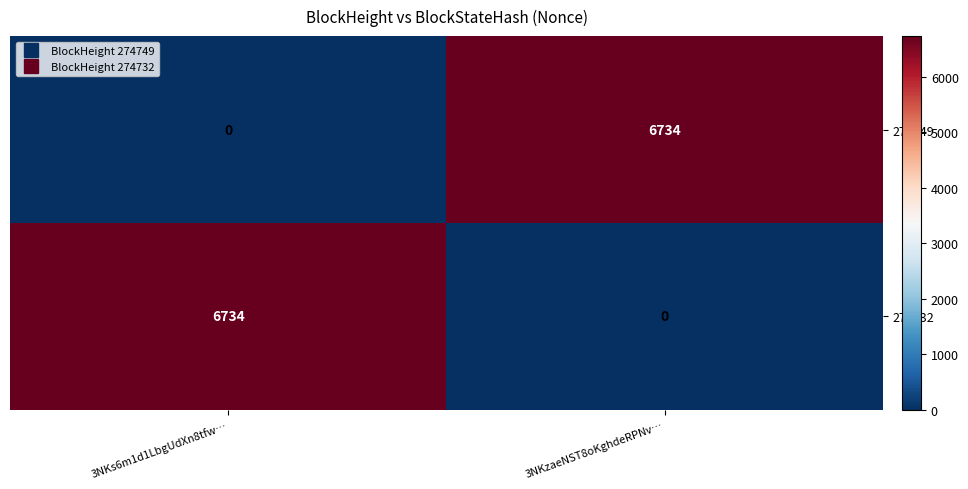

What is the total value across all series at 3NKs6m1d1LbgUdXn8tfw…?

6734